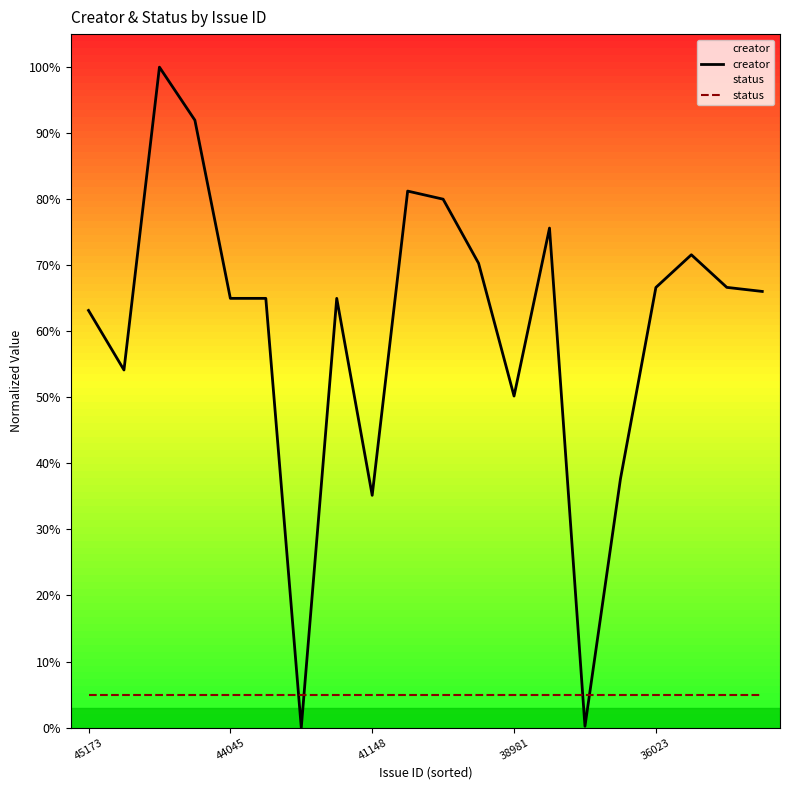

Which series has the largest total across all categories?

creator